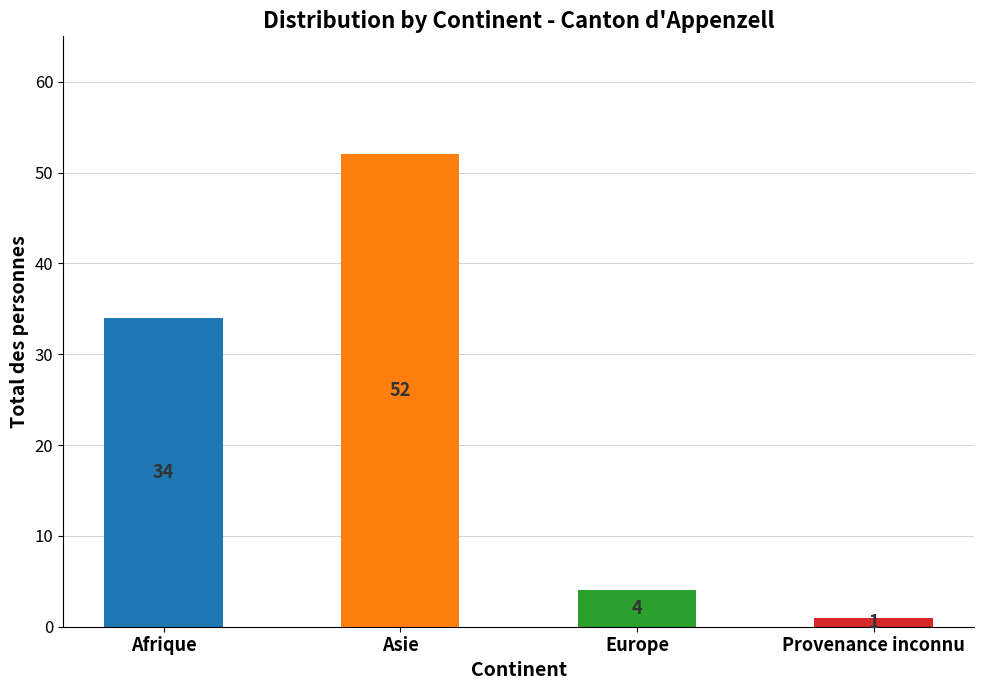

What is the label of the 3rd bar from the right?

Asie